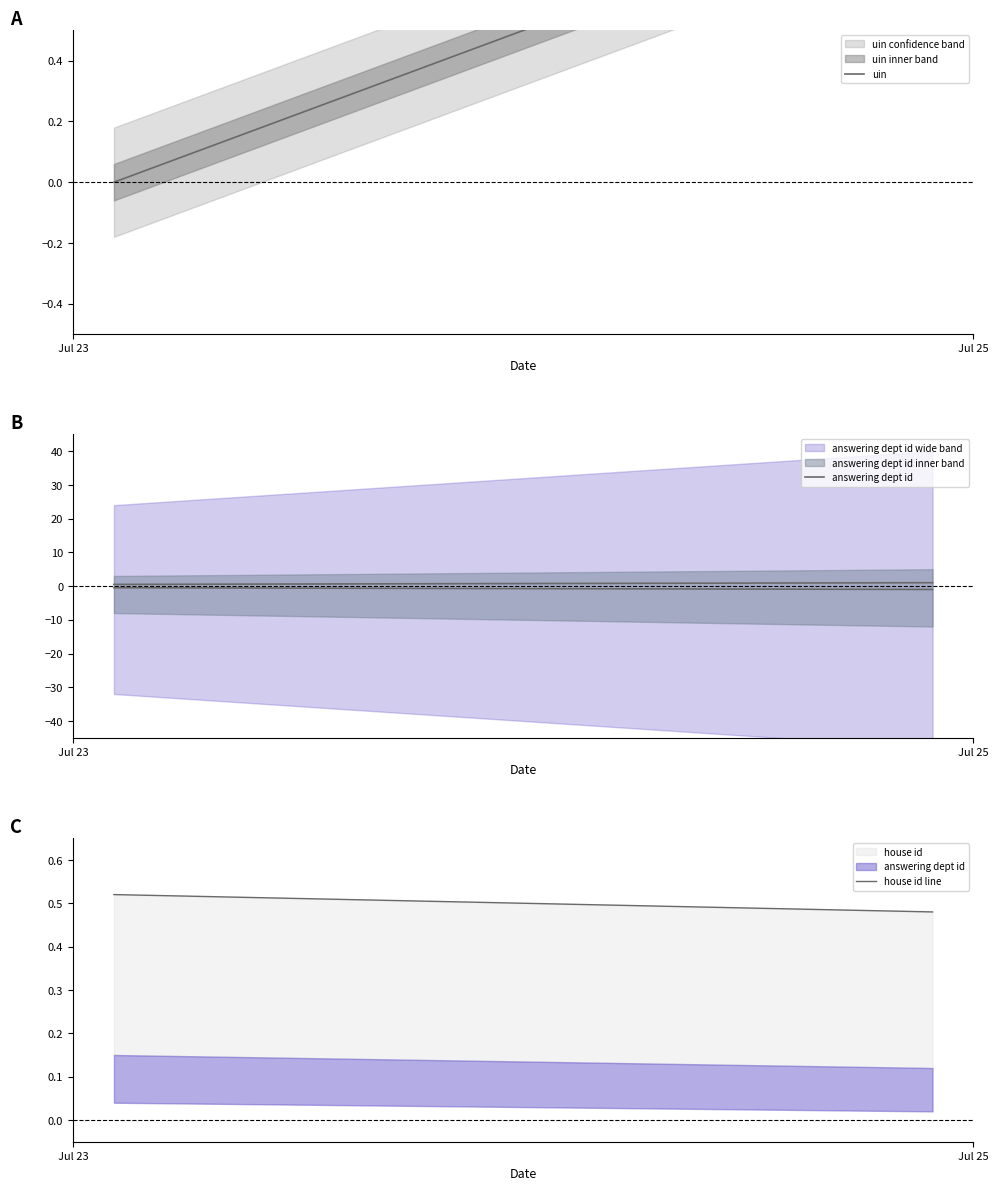

How many data points does each series have?

2